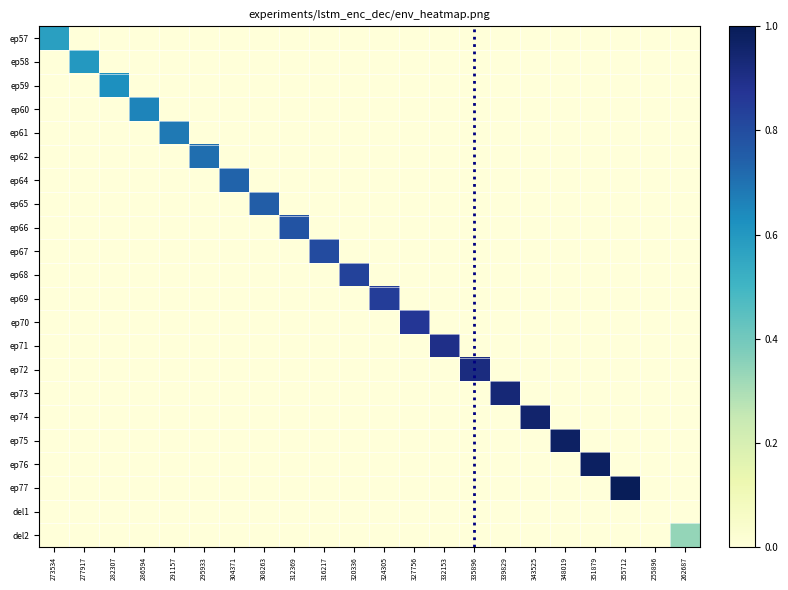

Is it true that ep58 equals 0.0 at 348019?

True